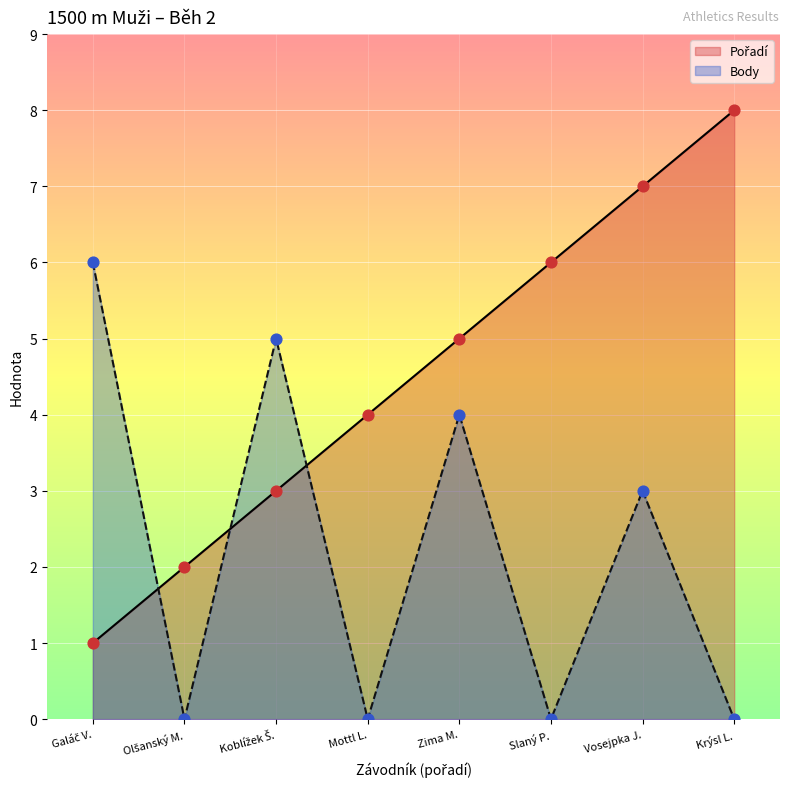

Which series contains the lowest Y value?

Body